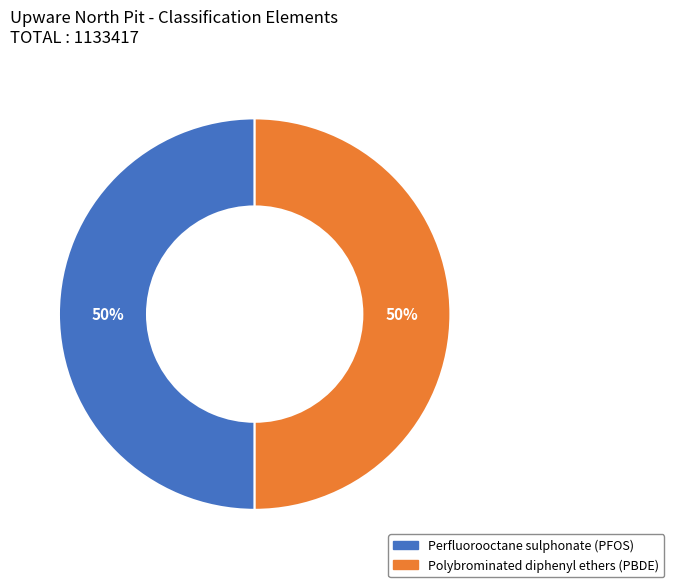

Approximately how many times larger is the value at Polybrominated diphenyl ethers (PBDE) compared to Perfluorooctane sulphonate (PFOS)?

1.0